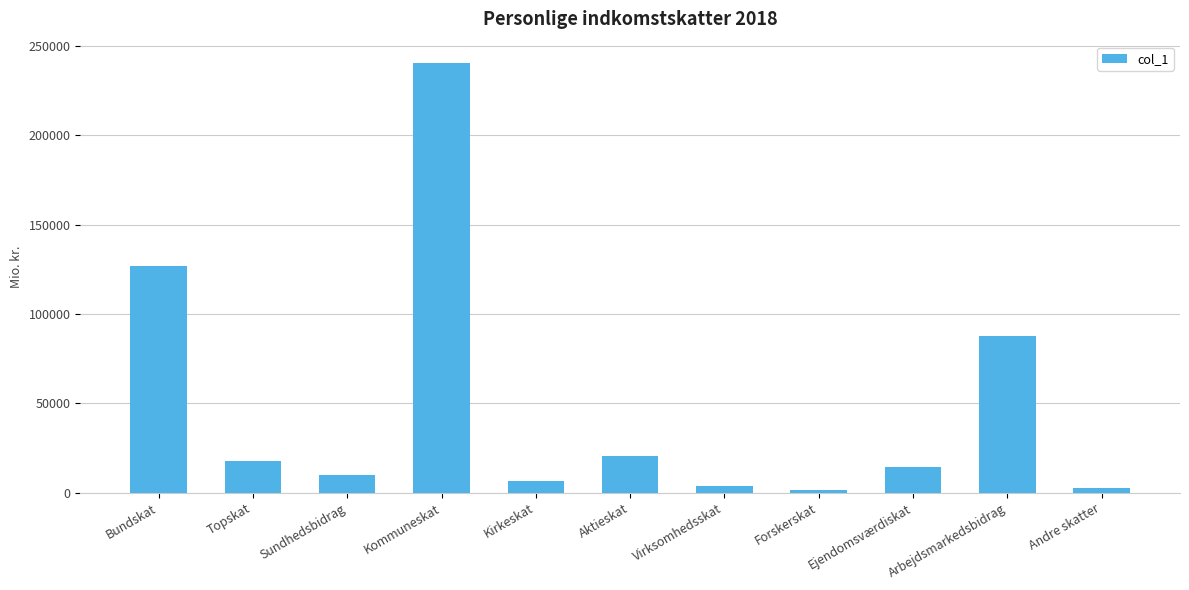

How many bars are there in total?

11